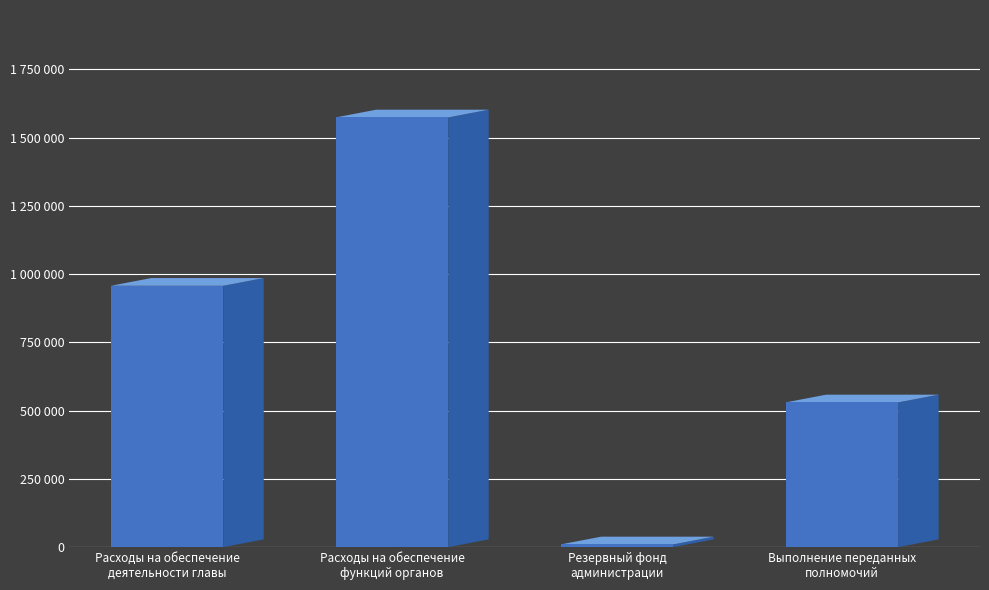

What is the minimum value shown in the chart?

10000